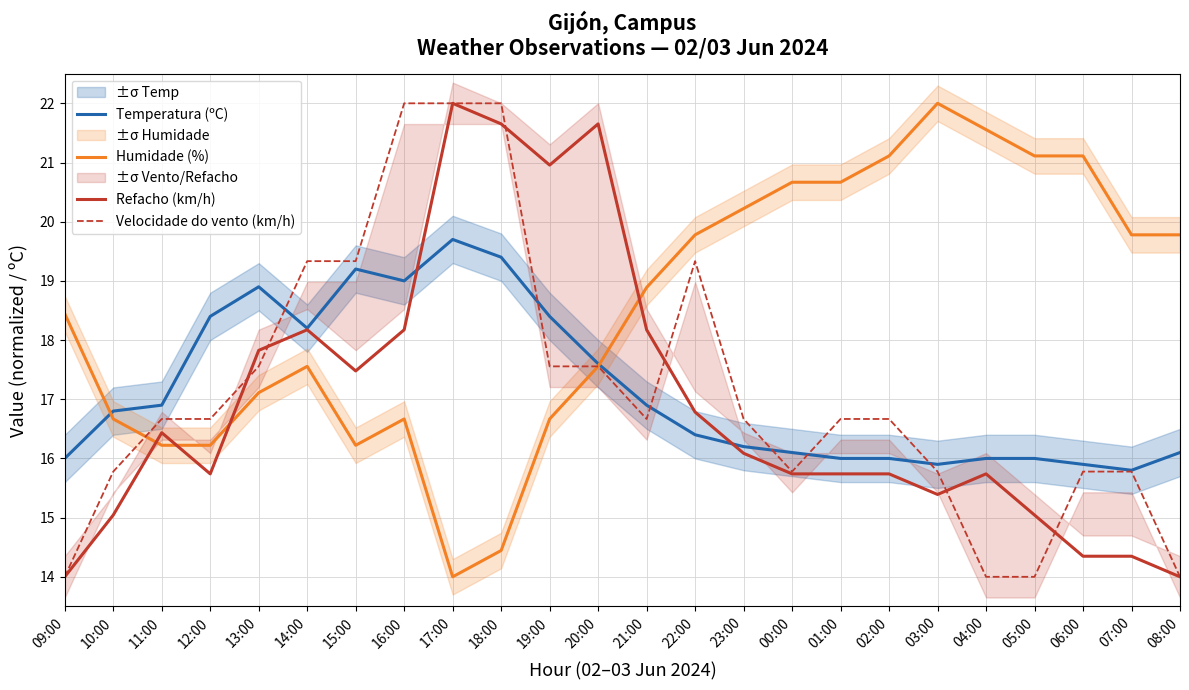

What is the difference between the second highest and second lowest values in the Humidade (%) series?

7.1